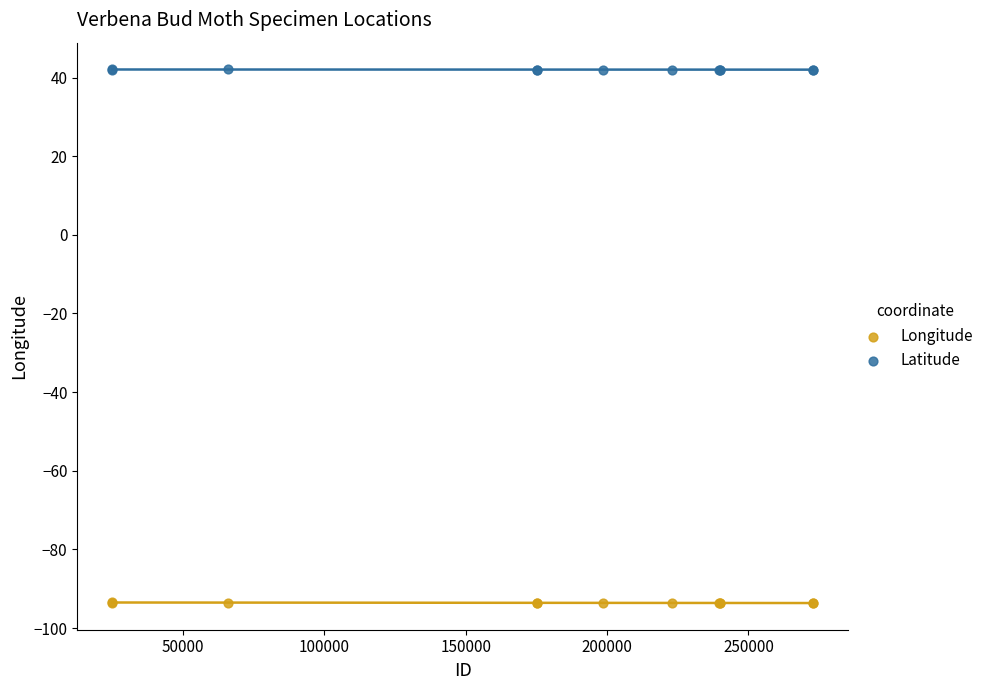

Which series contains the highest Y value?

Latitude